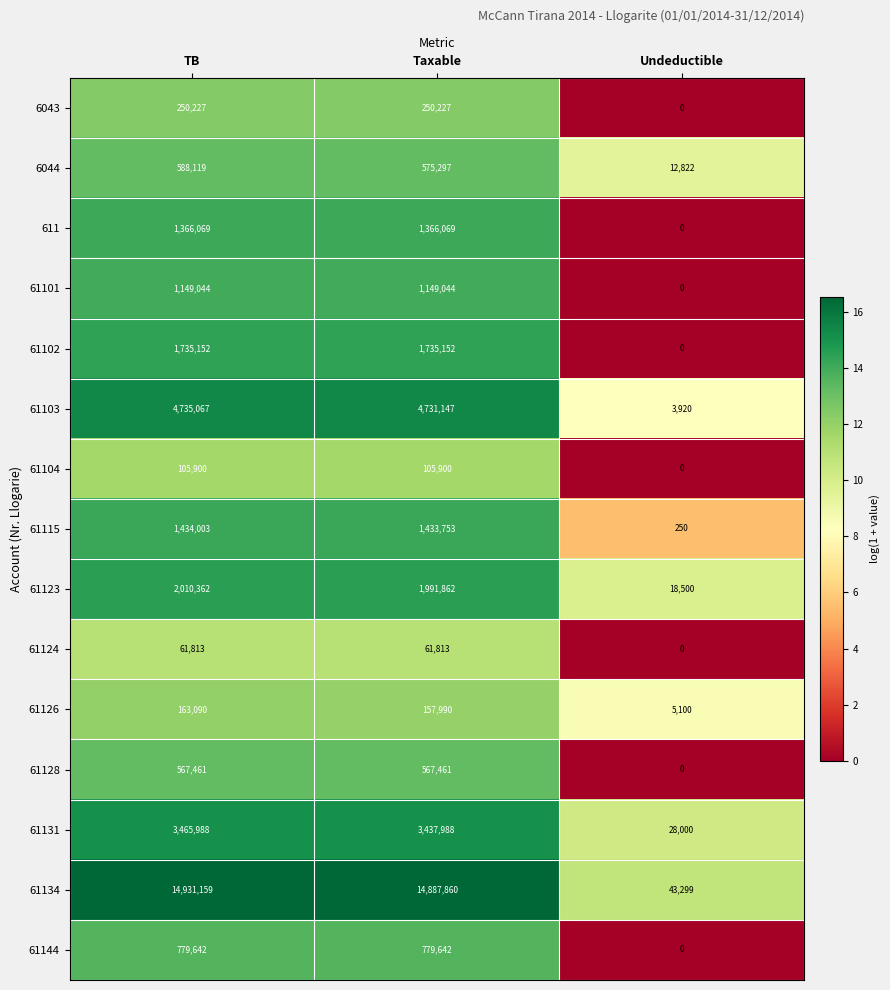

List the labels in order of 61115 value, smallest first.

Undeductible, Taxable, TB